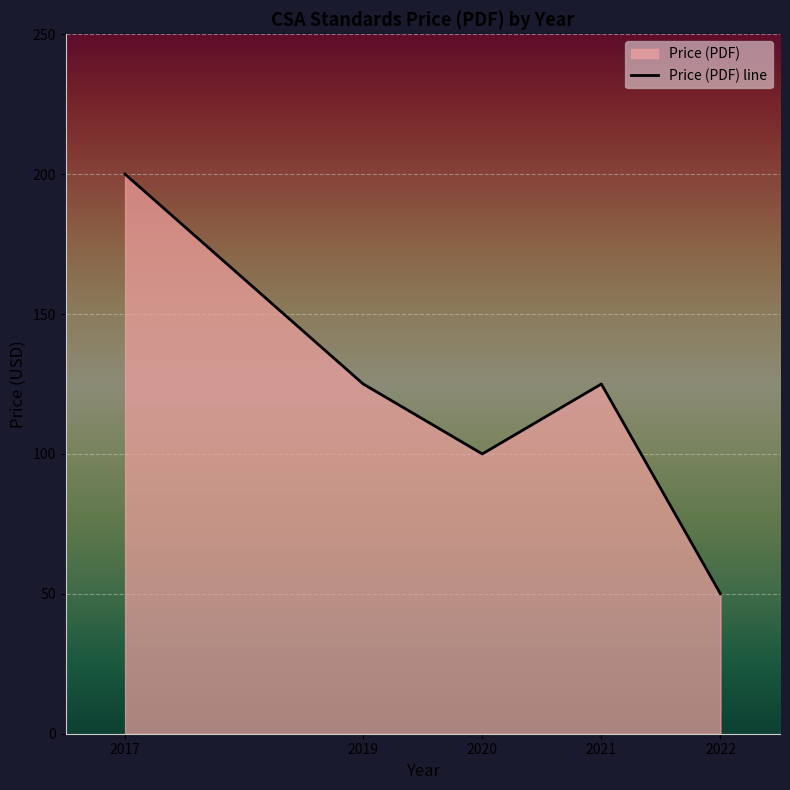

How many lines are shown in the chart?

1